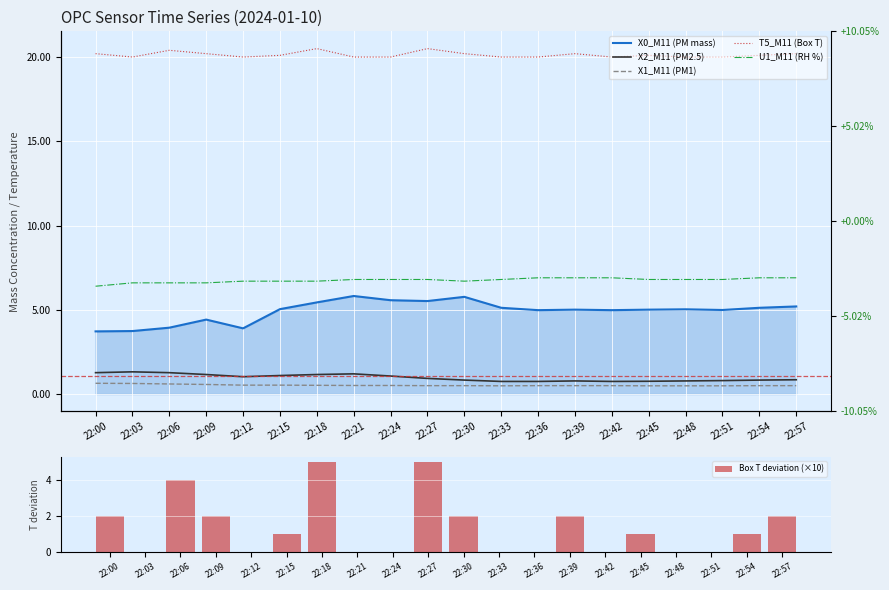

Which label corresponds to the largest value in the chart?

22:18